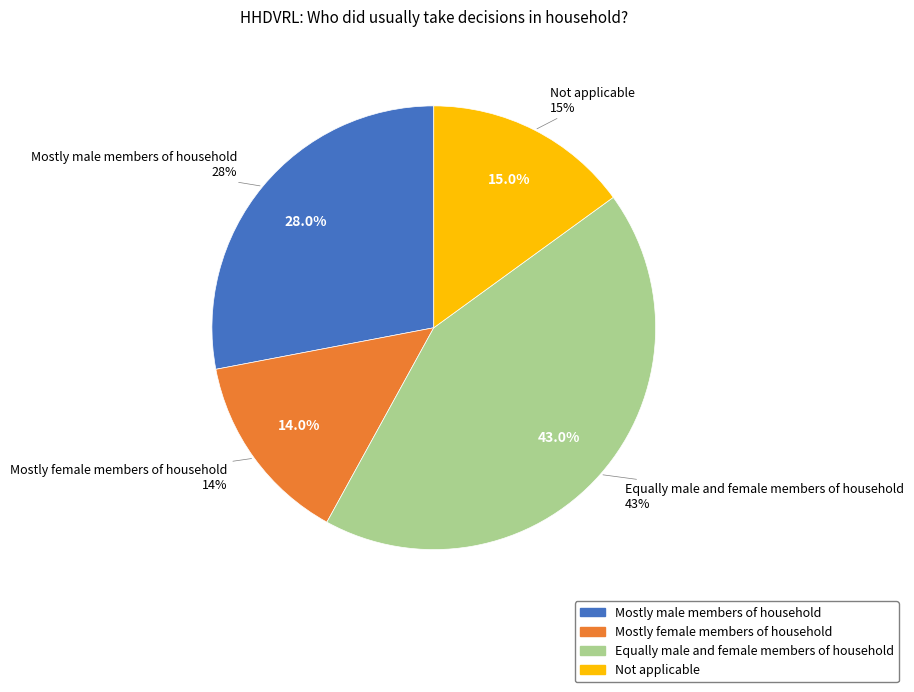

What is the largest slice in the pie chart?

Equally male and female members of household